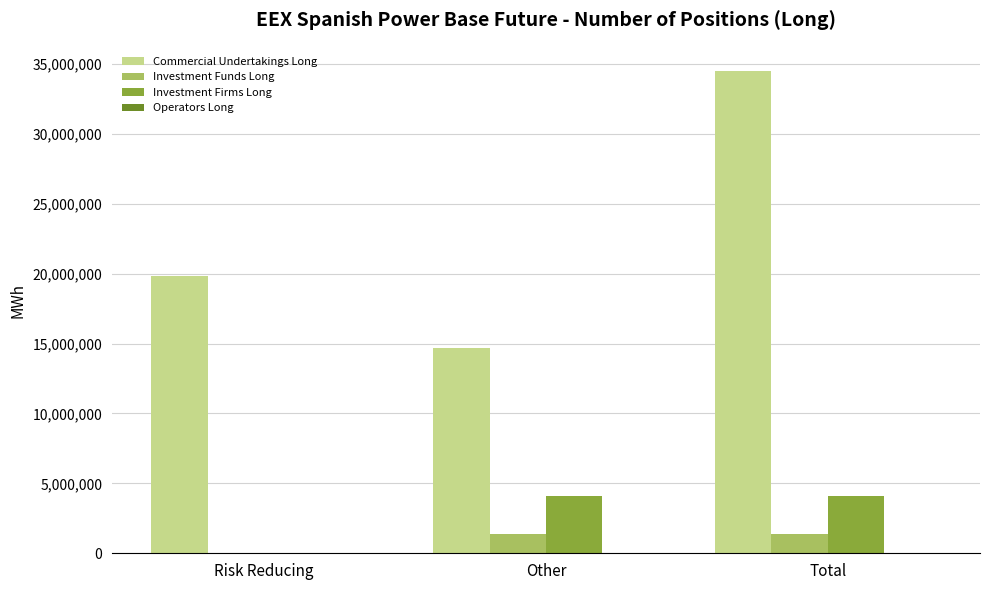

How many distinct data groups are displayed?

3